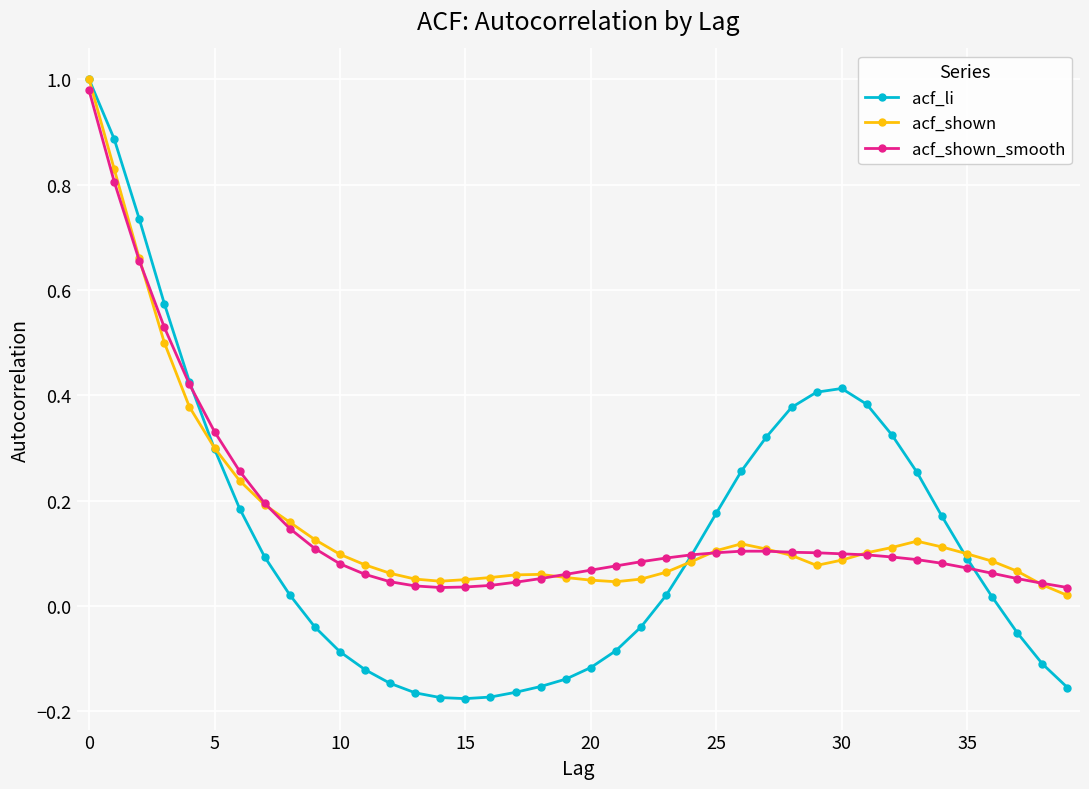

Which series has the largest range (max minus min)?

acf_li